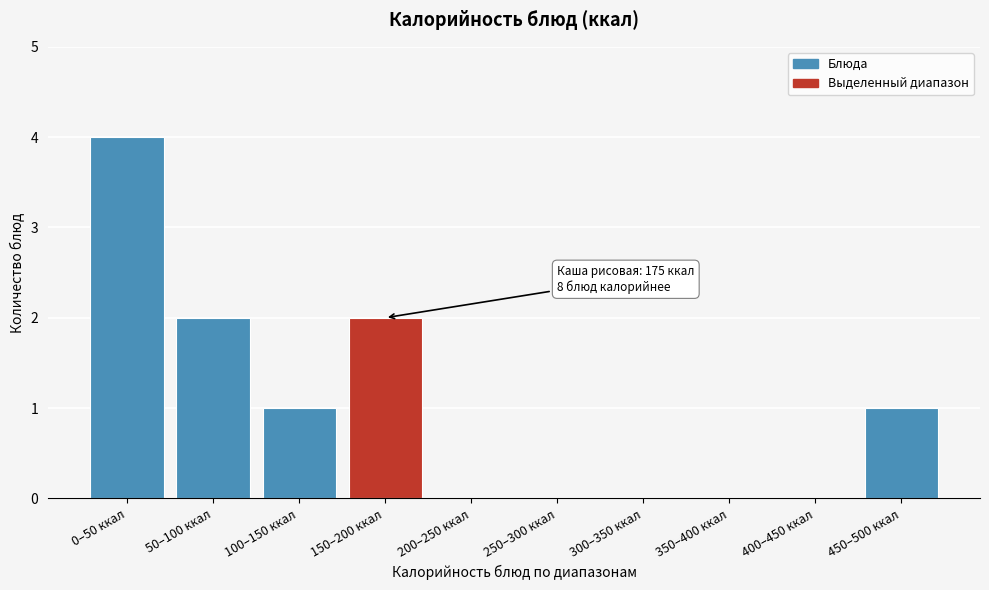

Reading right to left, transcribe all the data shown in this chart.

450–500 ккал=1	400–450 ккал=0	350–400 ккал=0	300–350 ккал=0	250–300 ккал=0	200–250 ккал=0	150–200 ккал=2	100–150 ккал=1	50–100 ккал=2	0–50 ккал=4